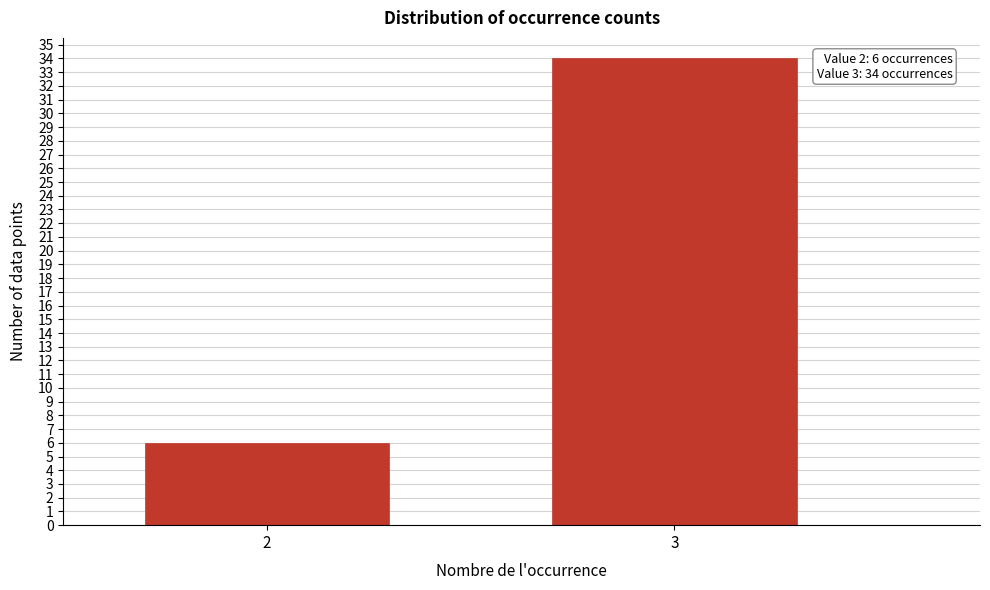

Reading left to right, what are all the values shown in this chart?

2=6	3=34